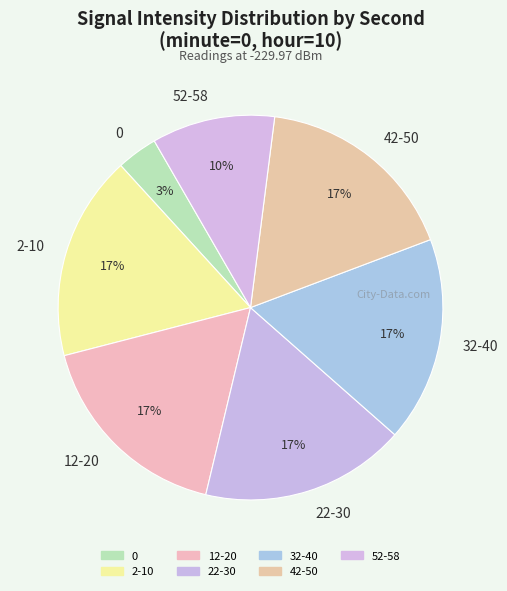

Is there any slice that represents more than half of the pie?

No